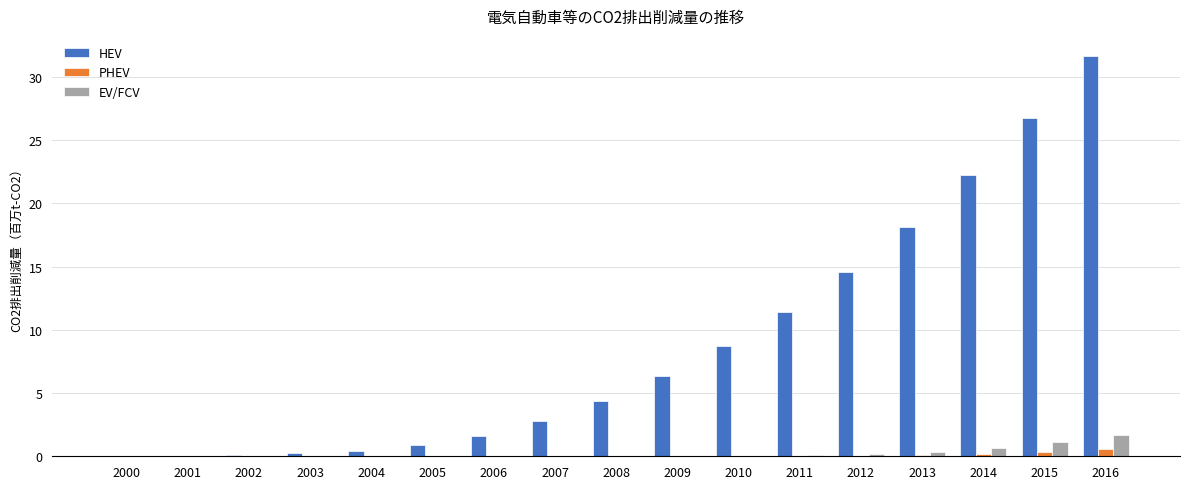

The value of HEV at 2012 is 14.5. True or false?

True